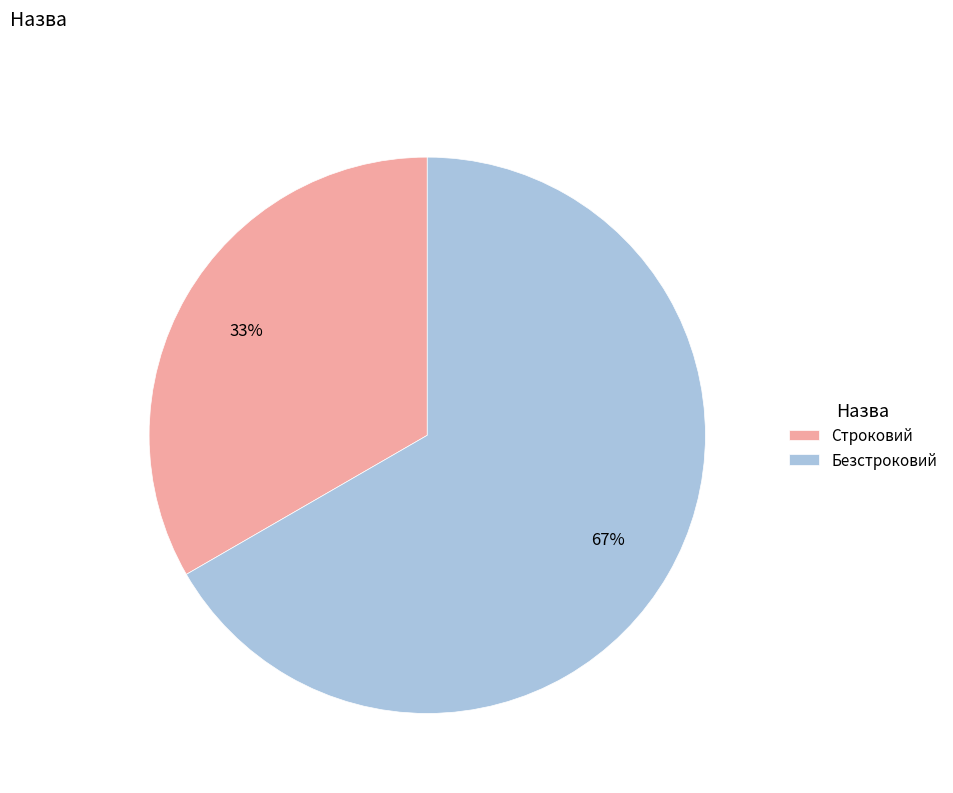

Which has a higher value, Безстроковий or Строковий?

Безстроковий